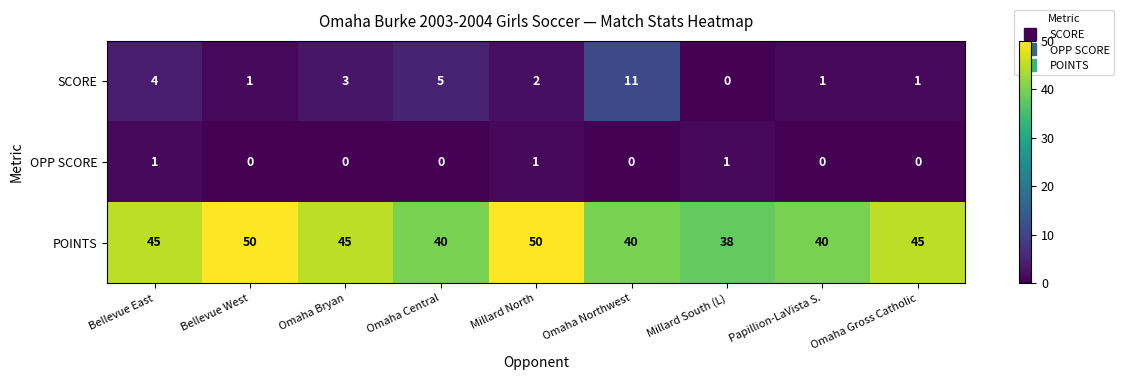

The value of POINTS at Millard North is 50. True or false?

True